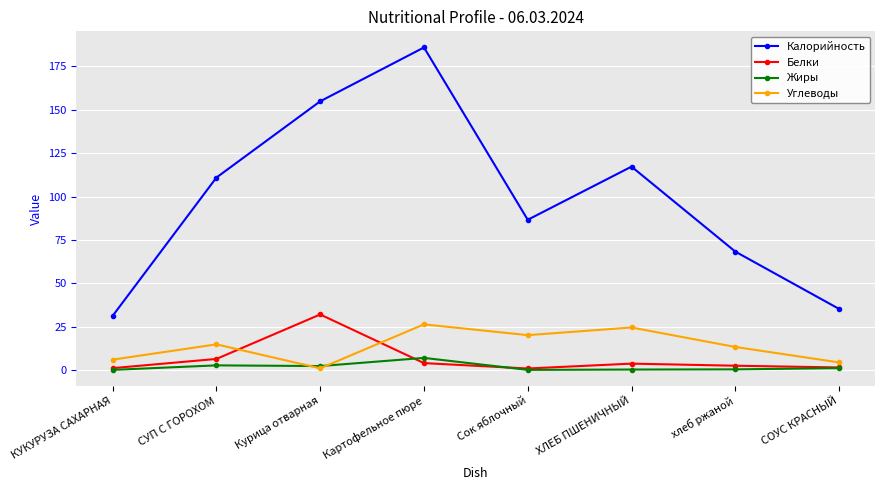

Is it true that Углеводы equals 13.4 at хлеб ржаной?

True